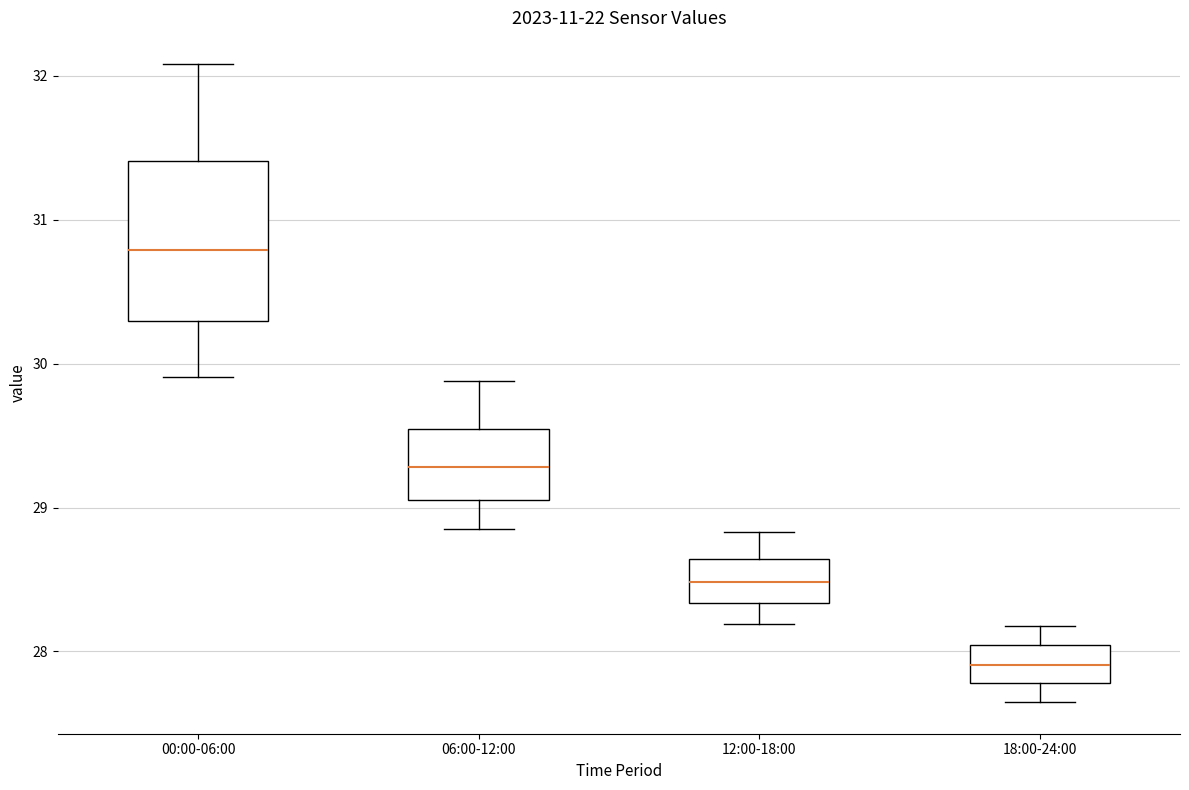

Which box's median line is the highest?

00:00-06:00